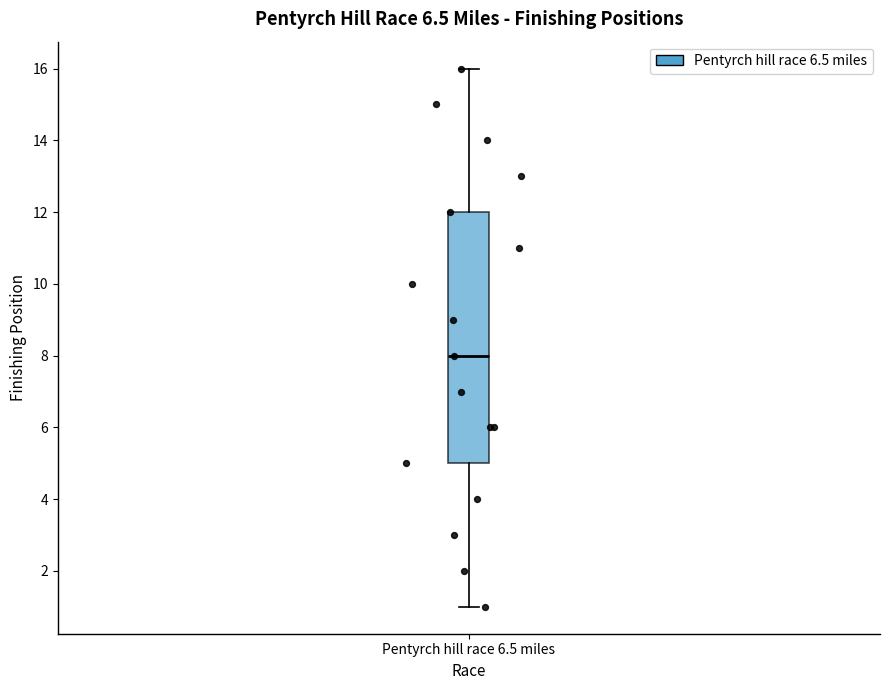

Transcribe this box plot: give where the median line is, the range the box spans, and where the two whiskers end, as read against the y-axis. The values are not printed on the chart, so give them approximately, as read against the axis.

median 8, box 5 to 12, whiskers 1 to 16